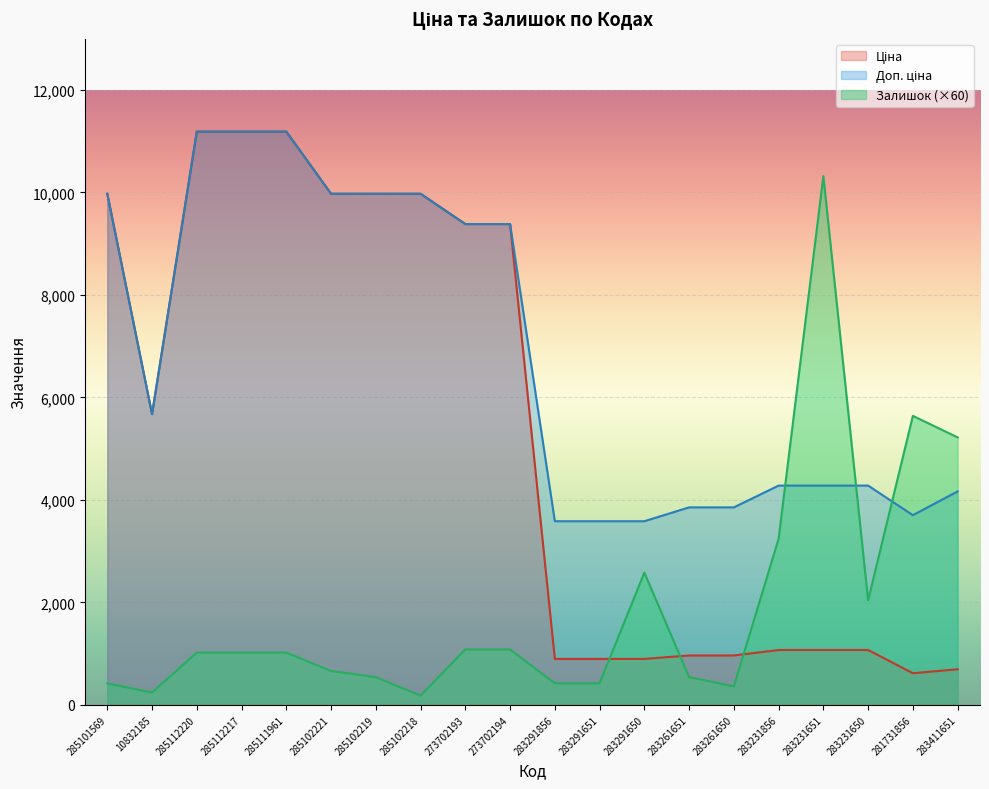

At 285102221, list the series in order from largest to smallest.

Ціна, Доп. ціна, Залишок